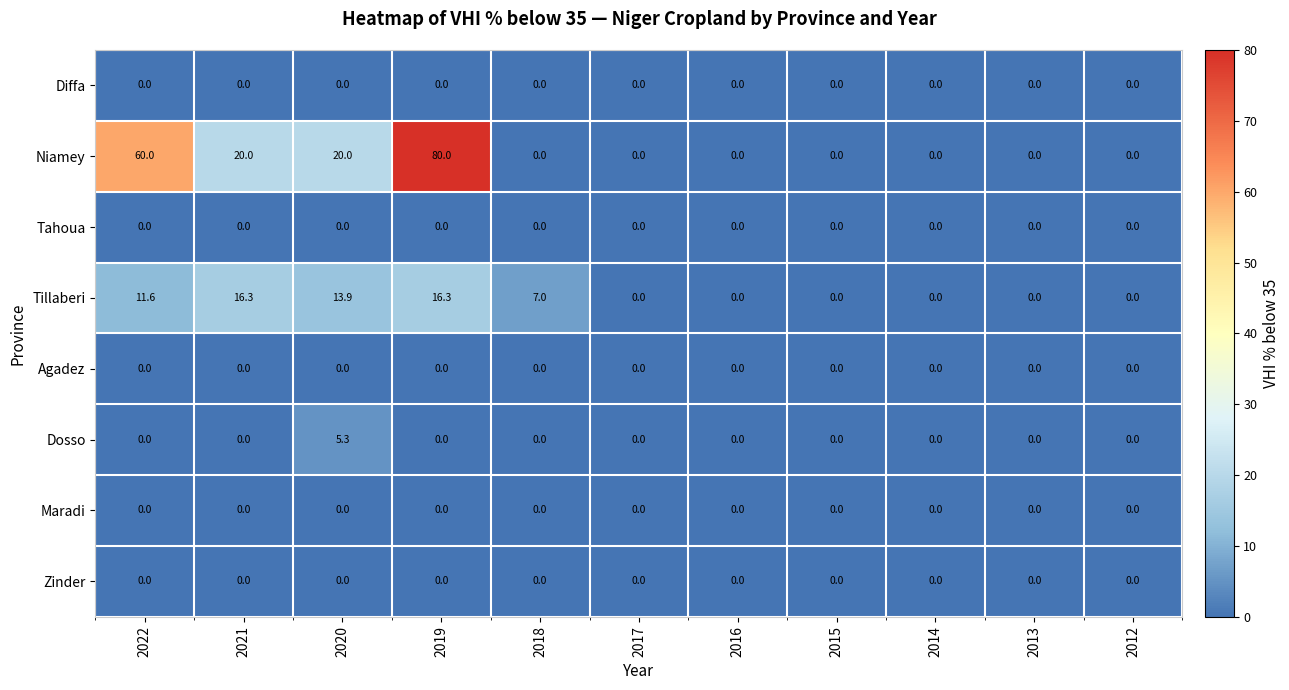

What is the total value across all series at 2019?

96.3